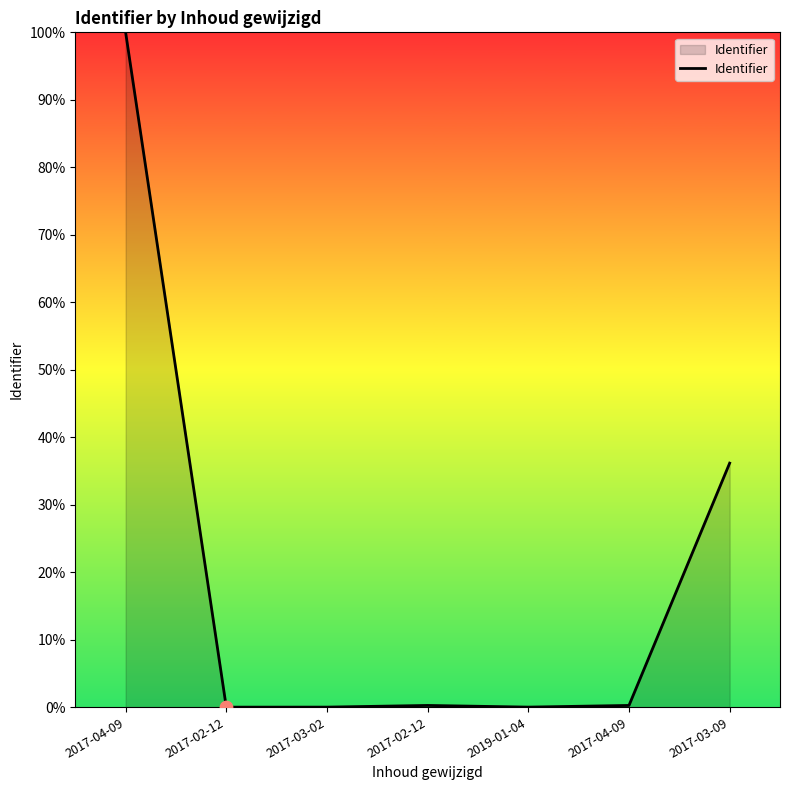

How many distinct data groups are displayed?

1